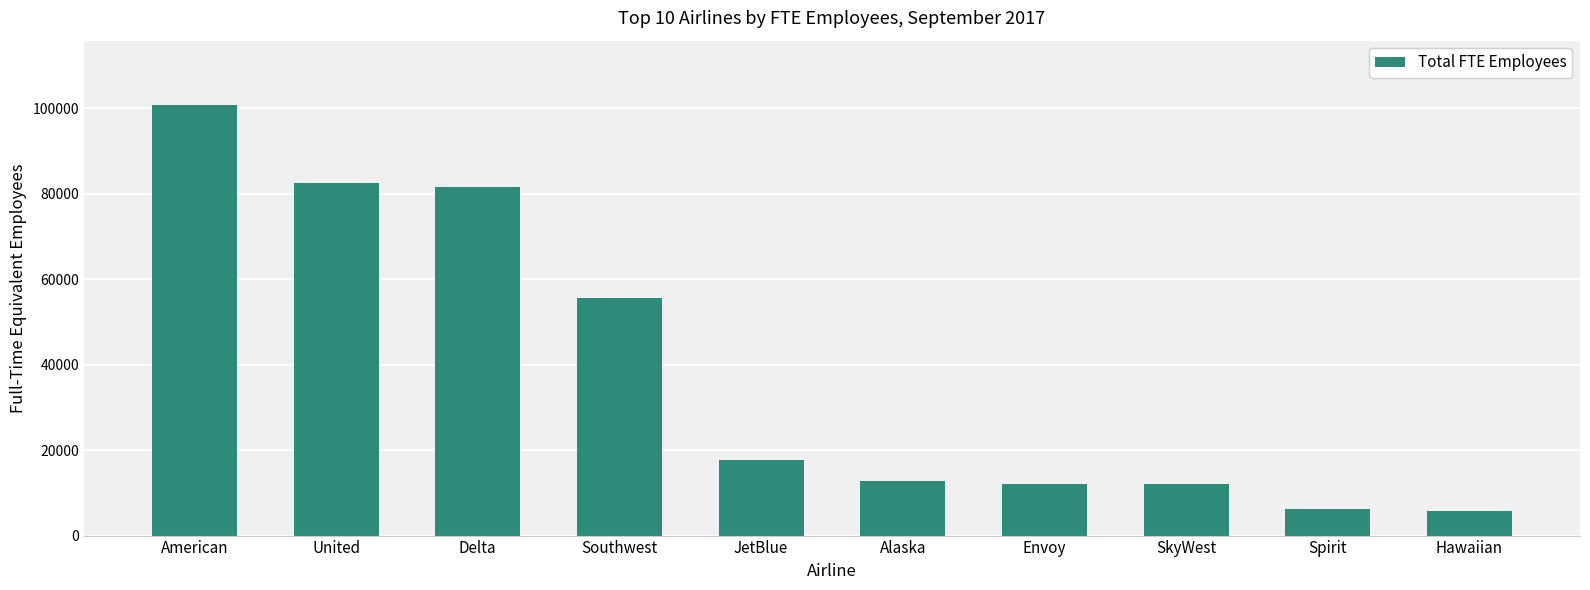

What is the difference between the maximum and minimum values?

94905